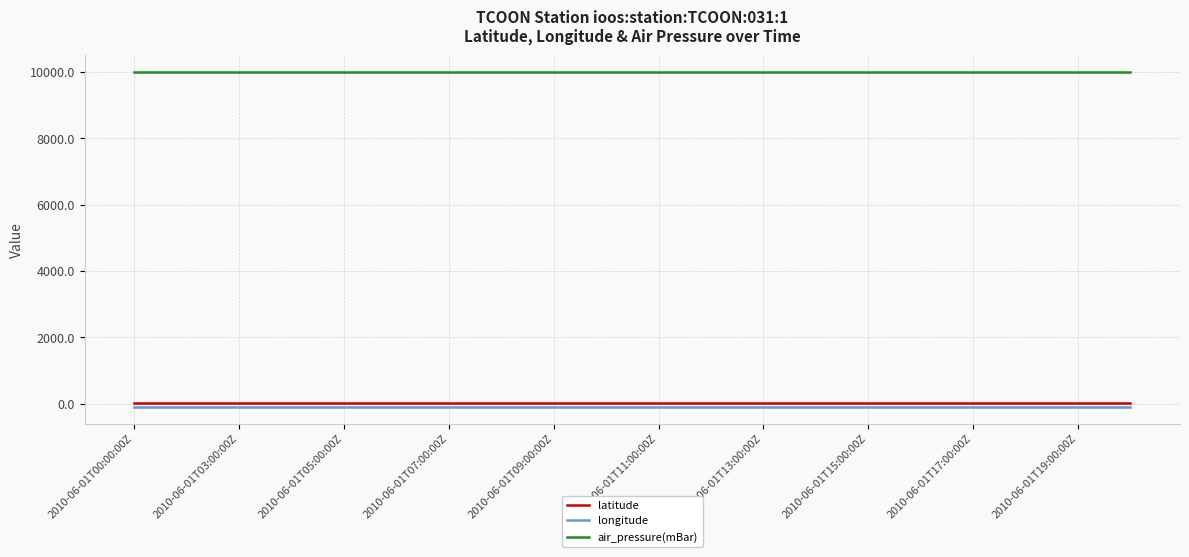

True or false: air_pressure(mBar) and latitude cross at least once.

False